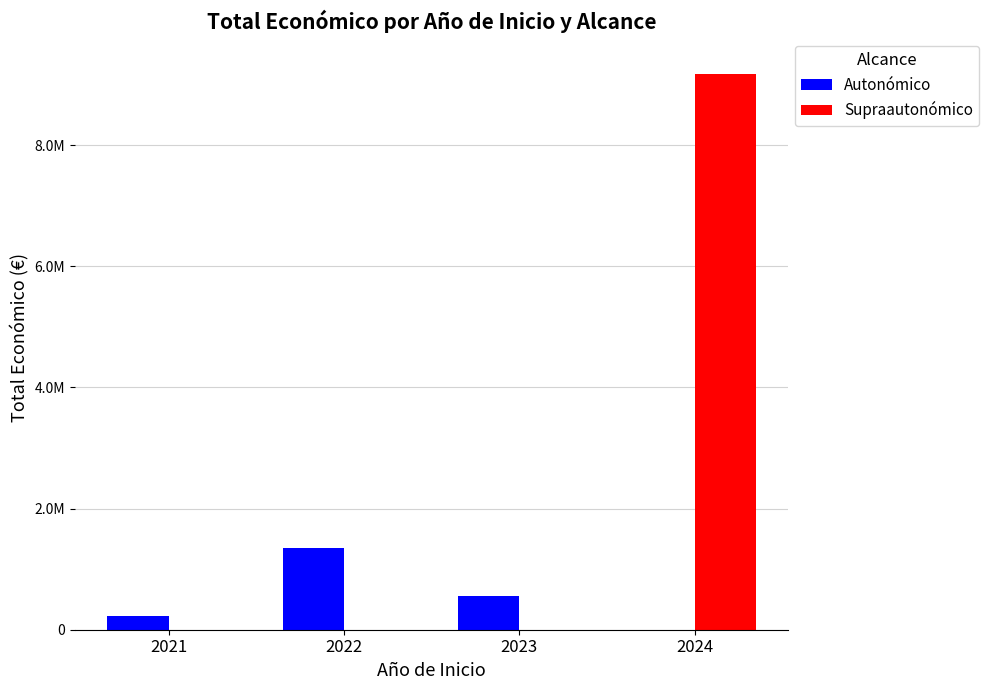

What is the greatest value displayed?

9179643